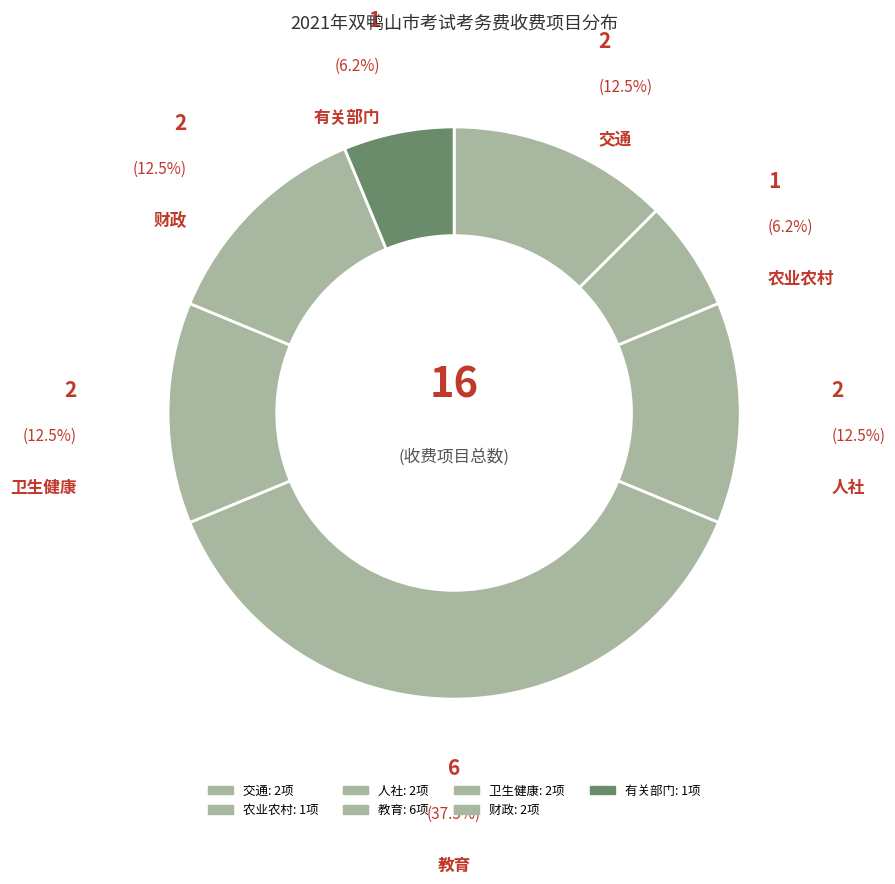

How many slices are in this pie chart?

7